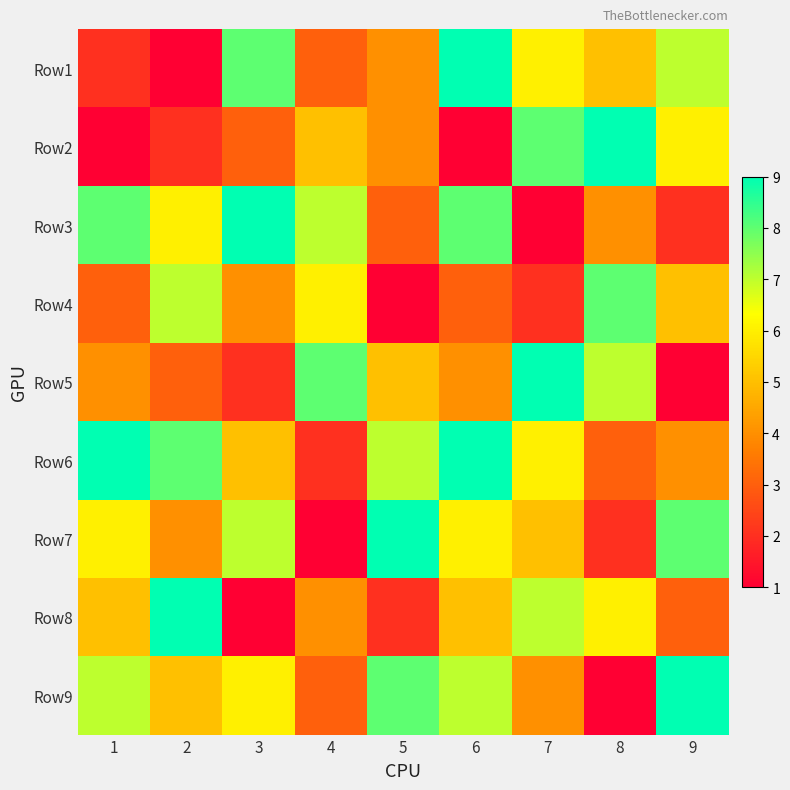

Reading right to left, extract all data points from this chart.

Row1: 9=7	8=5	7=6	6=9	5=4	4=3	3=8	2=1	1=2
Row2: 9=6	8=9	7=8	6=1	5=4	4=5	3=3	2=2	1=1
Row3: 9=2	8=4	7=1	6=8	5=3	4=7	3=9	2=6	1=8
Row4: 9=5	8=8	7=2	6=3	5=1	4=6	3=4	2=7	1=3
Row5: 9=1	8=7	7=9	6=4	5=5	4=8	3=2	2=3	1=4
Row6: 9=4	8=3	7=6	6=9	5=7	4=2	3=5	2=8	1=9
Row7: 9=8	8=2	7=5	6=6	5=9	4=1	3=7	2=4	1=6
Row8: 9=3	8=6	7=7	6=5	5=2	4=4	3=1	2=9	1=5
Row9: 9=9	8=1	7=4	6=7	5=8	4=3	3=6	2=5	1=7